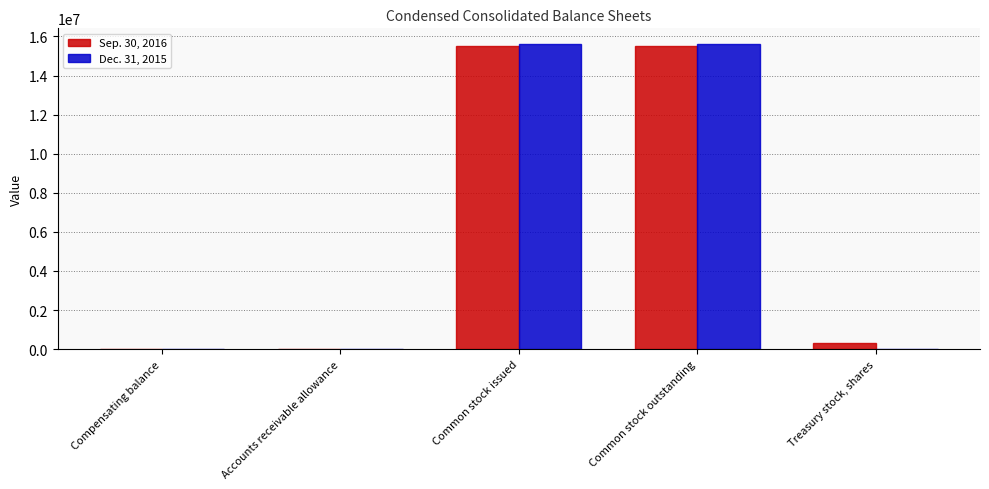

What is the total value across all series at Common stock issued?

31125074